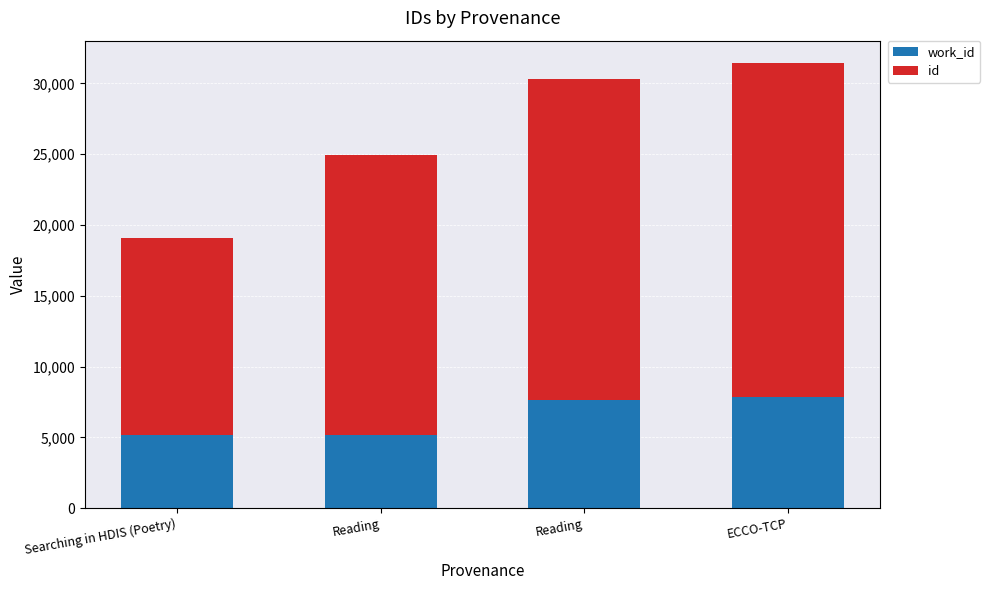

What are all the series names shown in the legend?

work_id, id